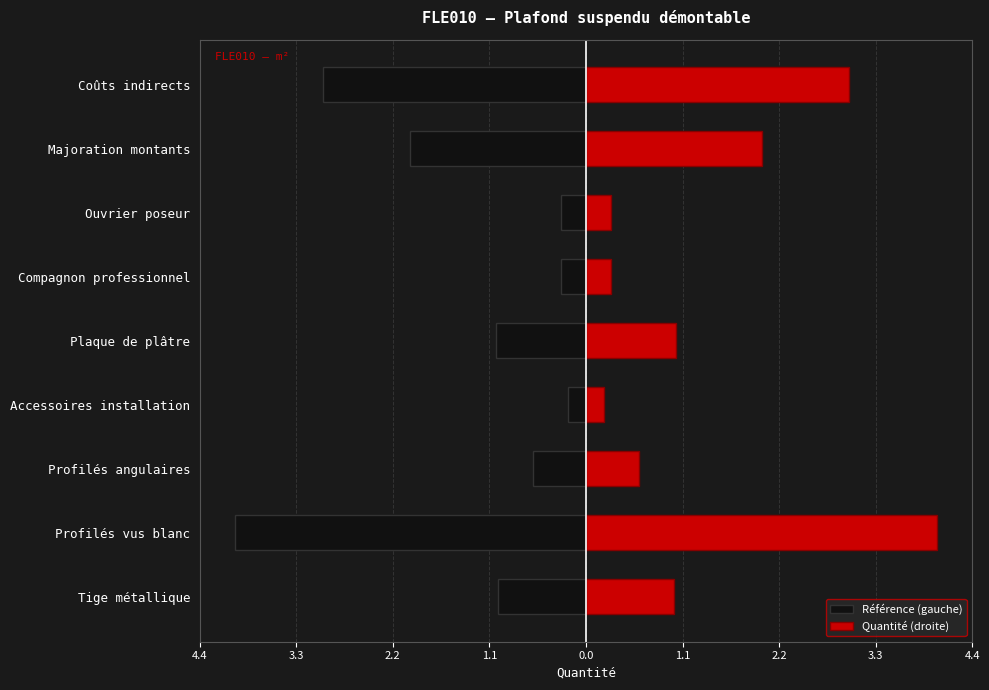

Between Profilés angulaires and Ouvrier poseur, which is larger?

Ouvrier poseur